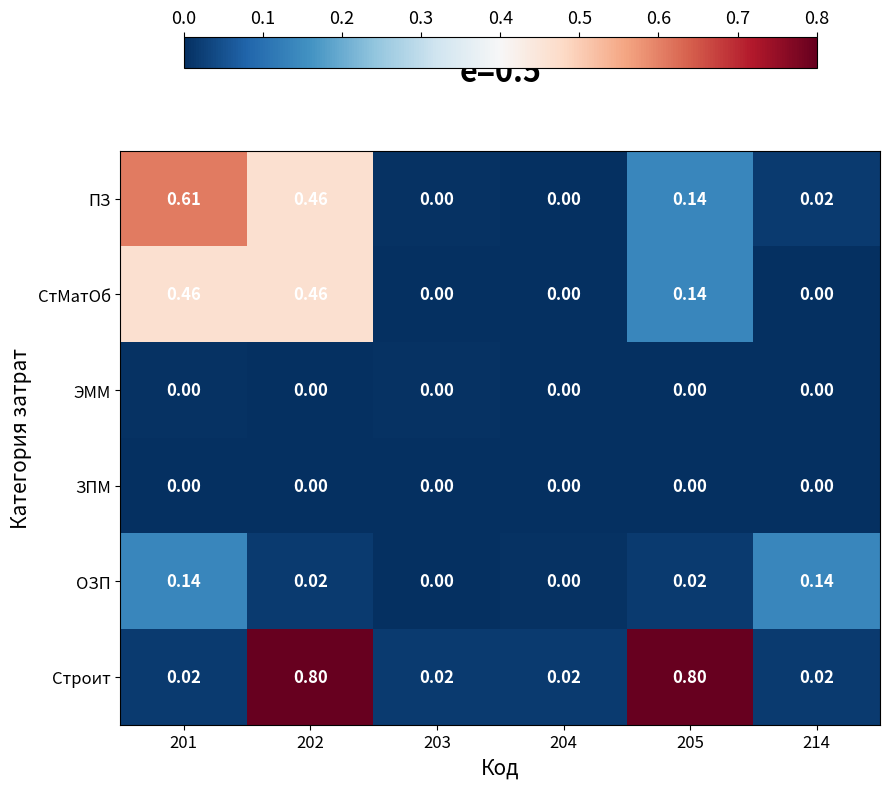

Which series has the largest range (max minus min)?

Строит